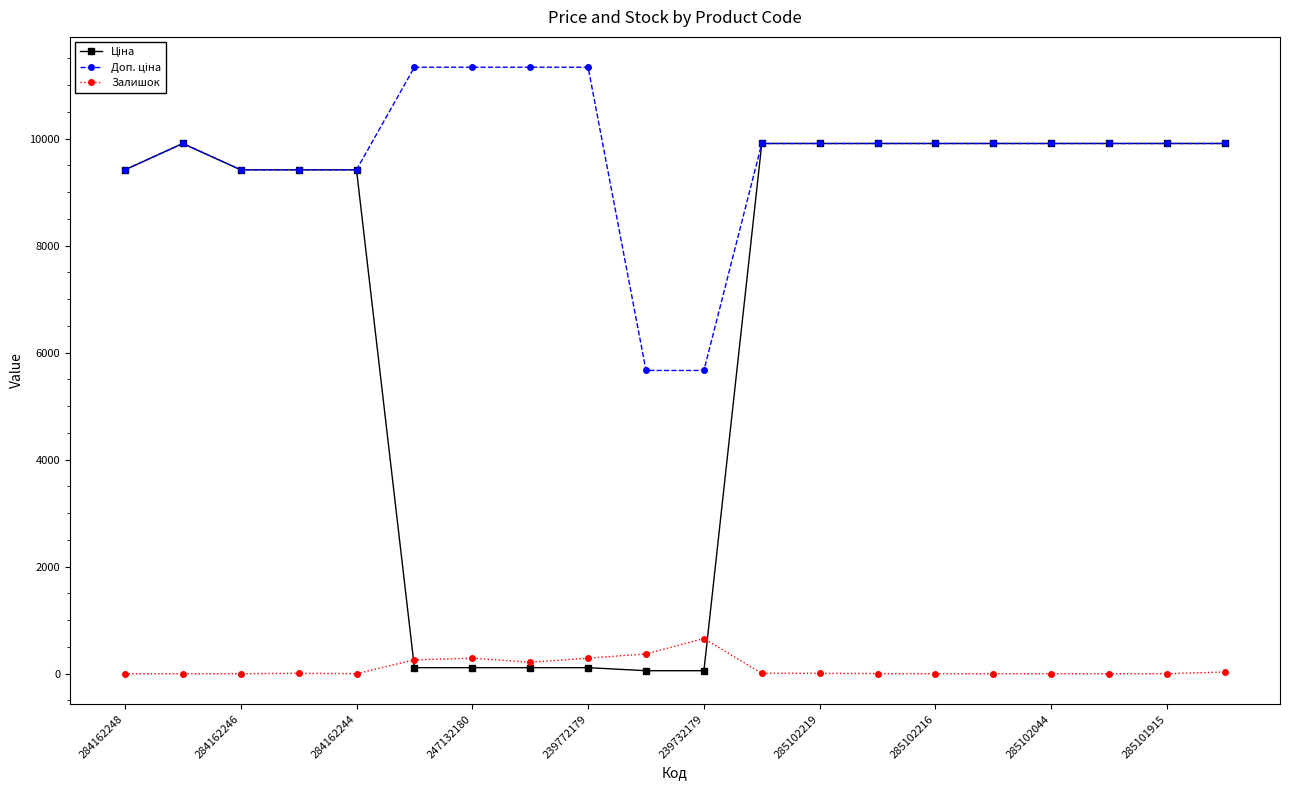

What is the greatest value displayed?

11334.0